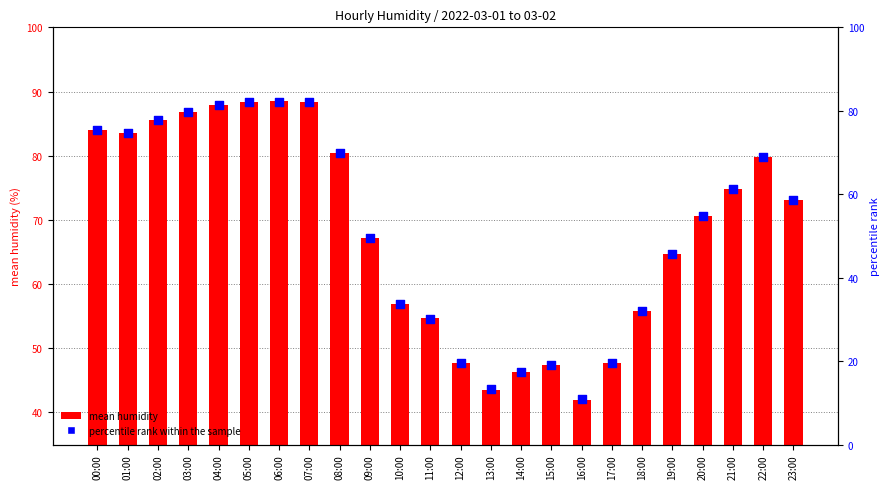

Which series has the largest Y range (max minus min)?

percentile rank within the sample